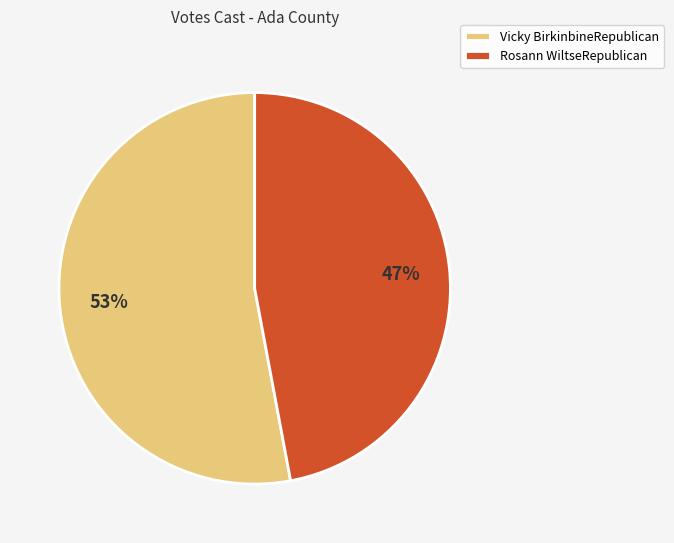

Do Vicky BirkinbineRepublican and Rosann WiltseRepublican together represent more than half of the pie?

Yes